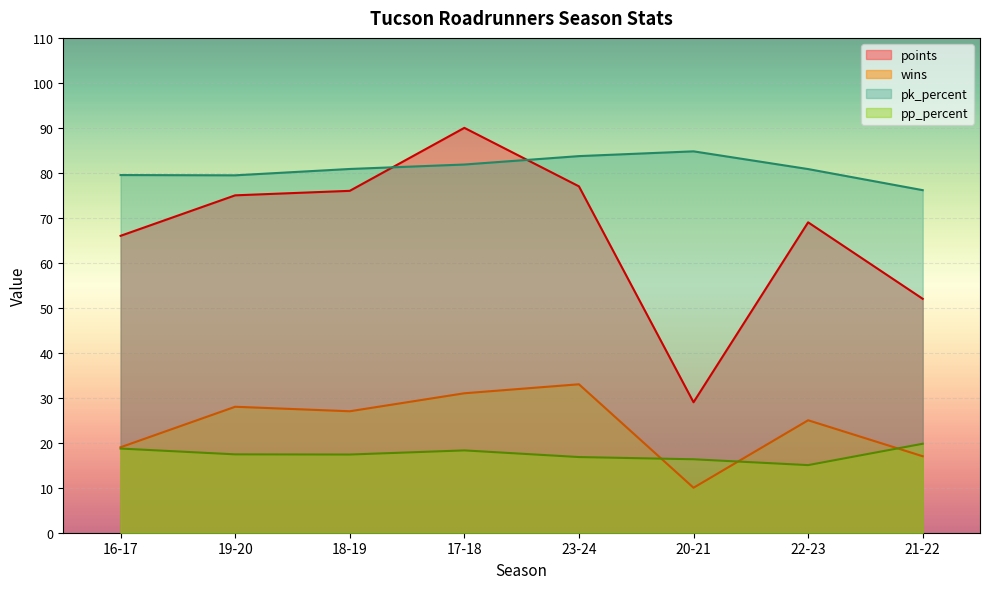

Does the chart display data point markers on the line(s)?

No